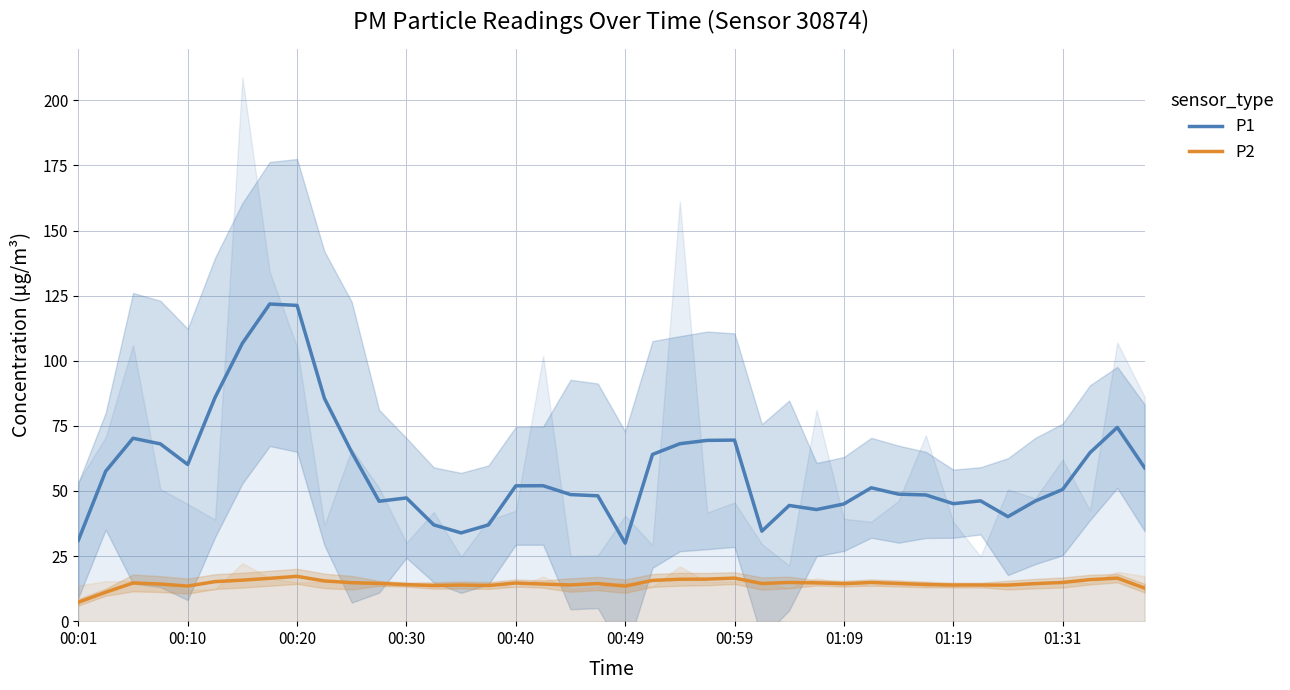

How many interior local valleys does the P2 series have?

9